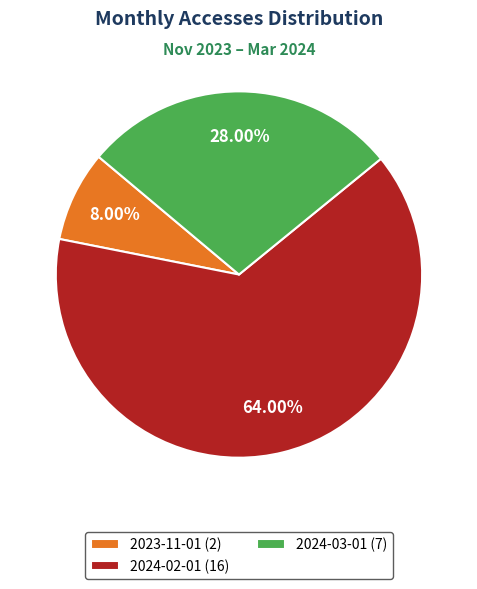

What is the ratio of the value at 2024-02-01 (16) to the value at 2023-11-01 (2)?

8.0